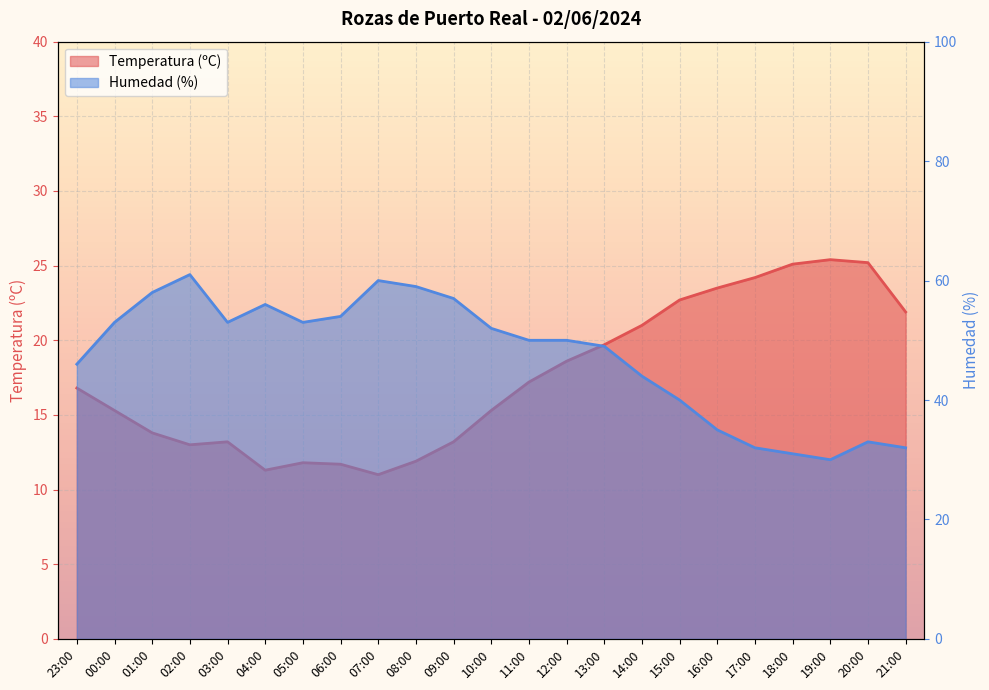

Reading left to right, transcribe all the data shown in this chart.

Temperatura (ºC): 23:00=16.8	00:00=15.3	01:00=13.8	02:00=13.0	03:00=13.2	04:00=11.3	05:00=11.8	06:00=11.7	07:00=11.0	08:00=11.9	09:00=13.2	10:00=15.3	11:00=17.2	12:00=18.6	13:00=19.7	14:00=21.0	15:00=22.7	16:00=23.5	17:00=24.2	18:00=25.1	19:00=25.4	20:00=25.2	21:00=21.9
Humedad (%): 23:00=46.0	00:00=53.0	01:00=58.0	02:00=61.0	03:00=53.0	04:00=56.0	05:00=53.0	06:00=54.0	07:00=60.0	08:00=59.0	09:00=57.0	10:00=52.0	11:00=50.0	12:00=50.0	13:00=49.0	14:00=44.0	15:00=40.0	16:00=35.0	17:00=32.0	18:00=31.0	19:00=30.0	20:00=33.0	21:00=32.0